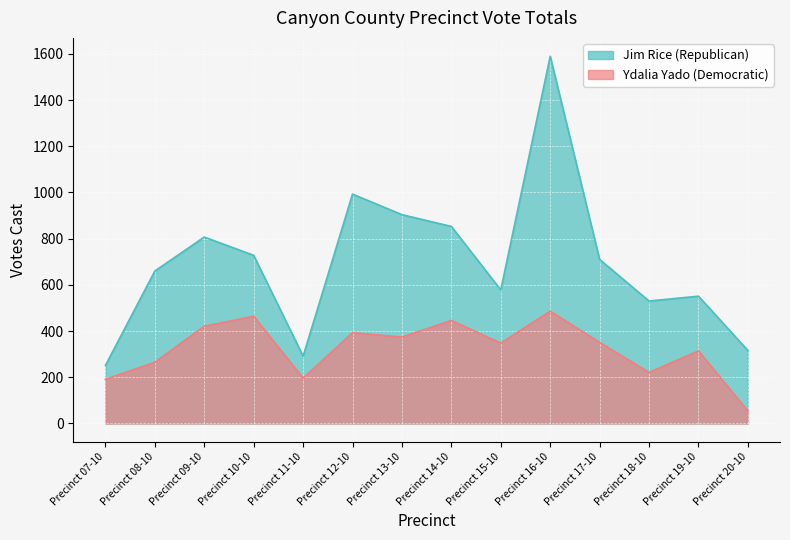

Reading left to right, list all the values displayed in this chart.

Jim Rice (Republican): Precinct 07-10=251	Precinct 08-10=660	Precinct 09-10=807	Precinct 10-10=728	Precinct 11-10=291	Precinct 12-10=993	Precinct 13-10=904	Precinct 14-10=853	Precinct 15-10=578	Precinct 16-10=1590	Precinct 17-10=710	Precinct 18-10=530	Precinct 19-10=551	Precinct 20-10=316
Ydalia Yado (Democratic): Precinct 07-10=191	Precinct 08-10=265	Precinct 09-10=421	Precinct 10-10=464	Precinct 11-10=196	Precinct 12-10=393	Precinct 13-10=374	Precinct 14-10=446	Precinct 15-10=348	Precinct 16-10=486	Precinct 17-10=351	Precinct 18-10=221	Precinct 19-10=314	Precinct 20-10=54